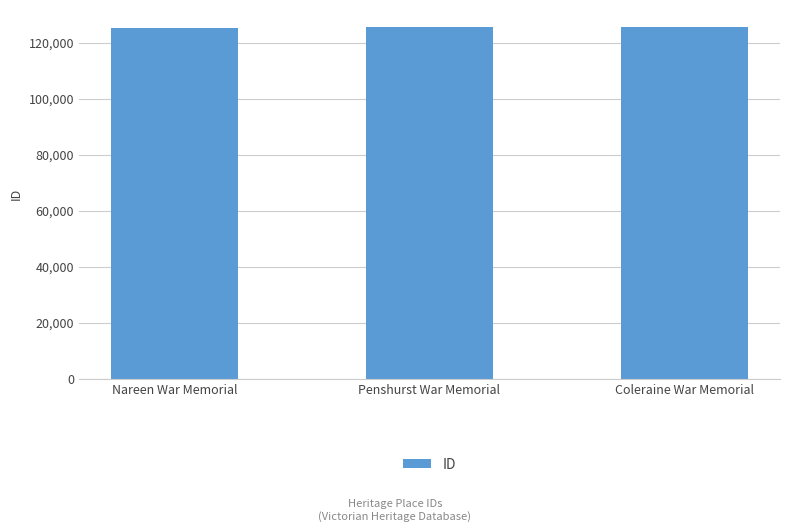

What is the change in value from Nareen War Memorial to Penshurst War Memorial?

+42